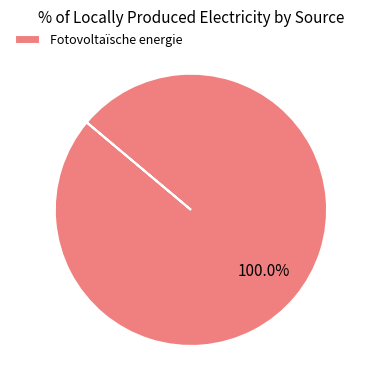

How many slices are in this pie chart?

1